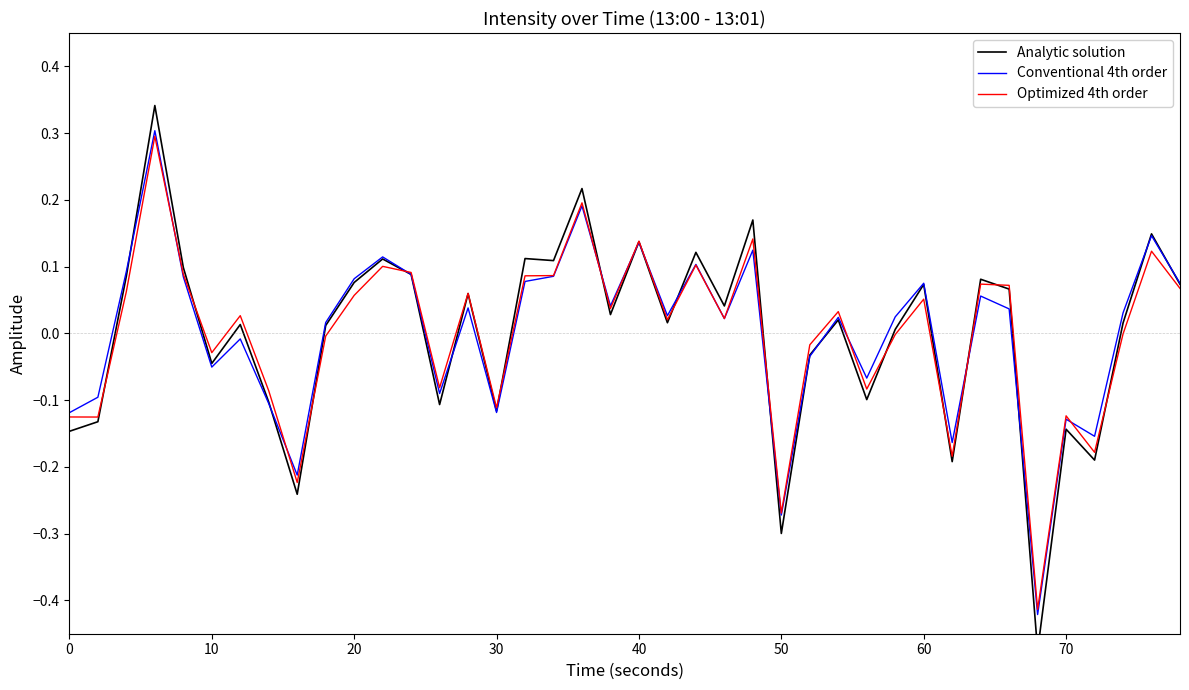

True or false: Conventional 4th order has more than 0 points higher than both neighbors.

True